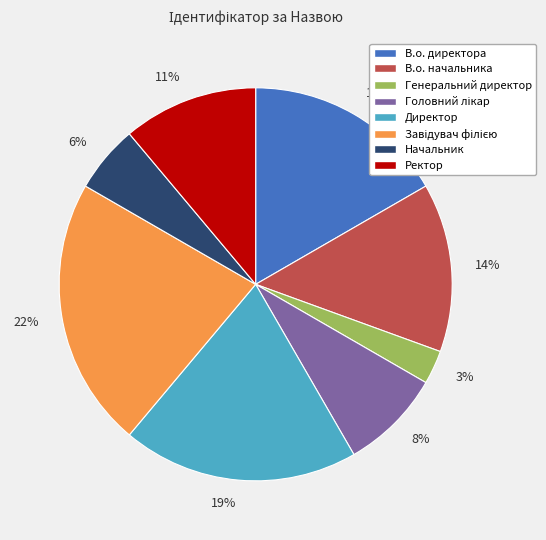

How many slices are in this pie chart?

8